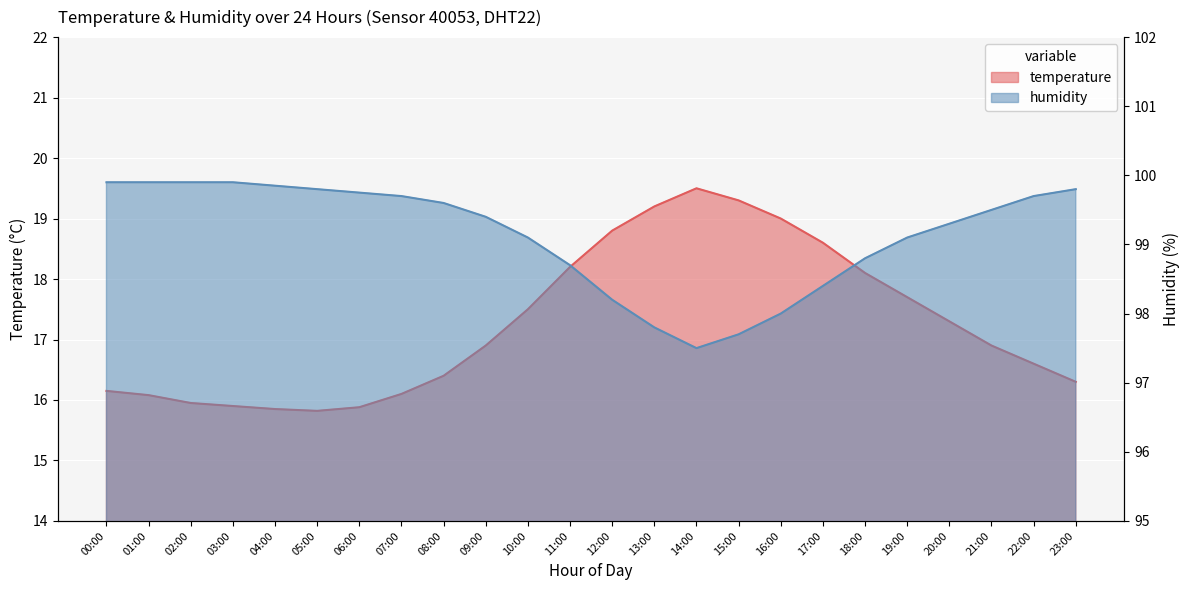

Is it true that temperature equals 16.6 at 22:00?

True